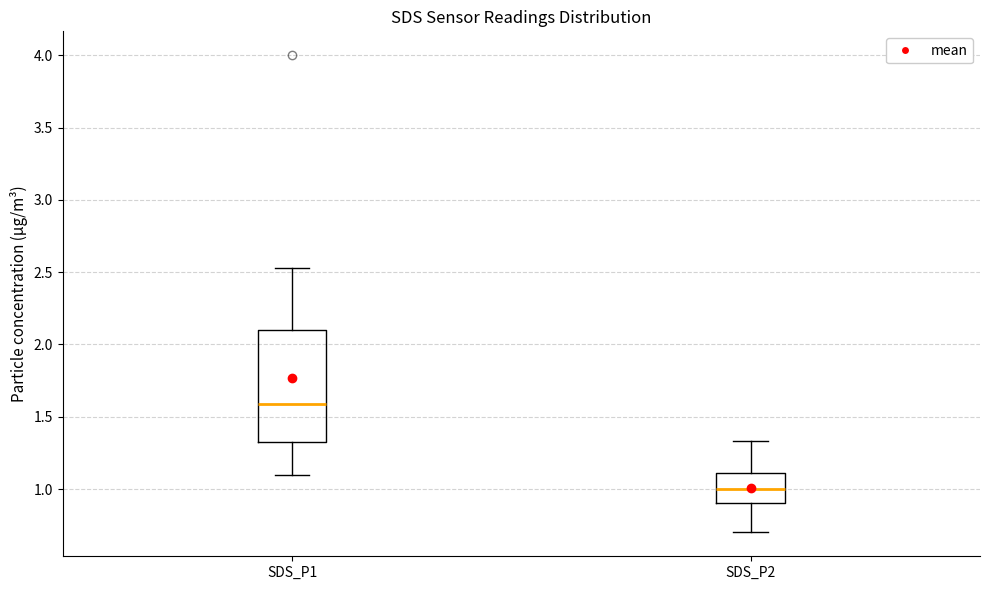

Which box has the highest median line?

SDS_P1